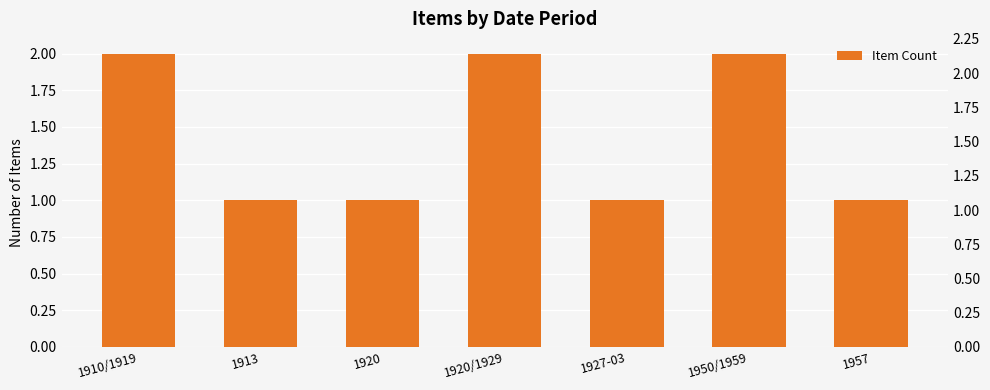

The value at 1920/1929 is 2. True or false?

True